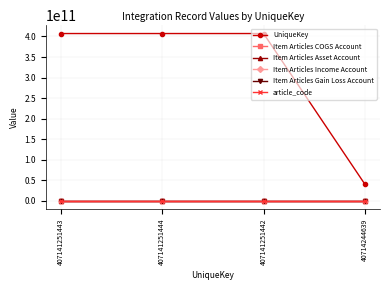

What are all the series names shown in the legend?

UniqueKey, Item Articles COGS Account, Item Articles Asset Account, Item Articles Income Account, Item Articles Gain Loss Account, article_code